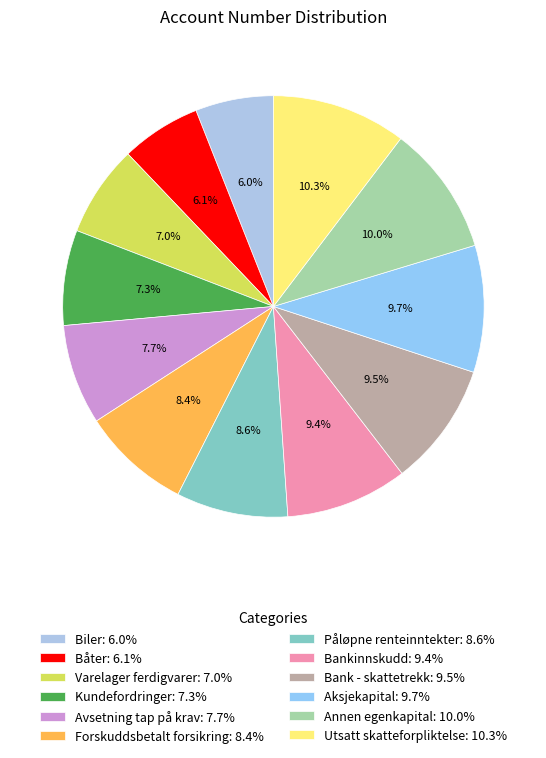

What is the largest slice in the pie chart?

Utsatt skatteforpliktelse